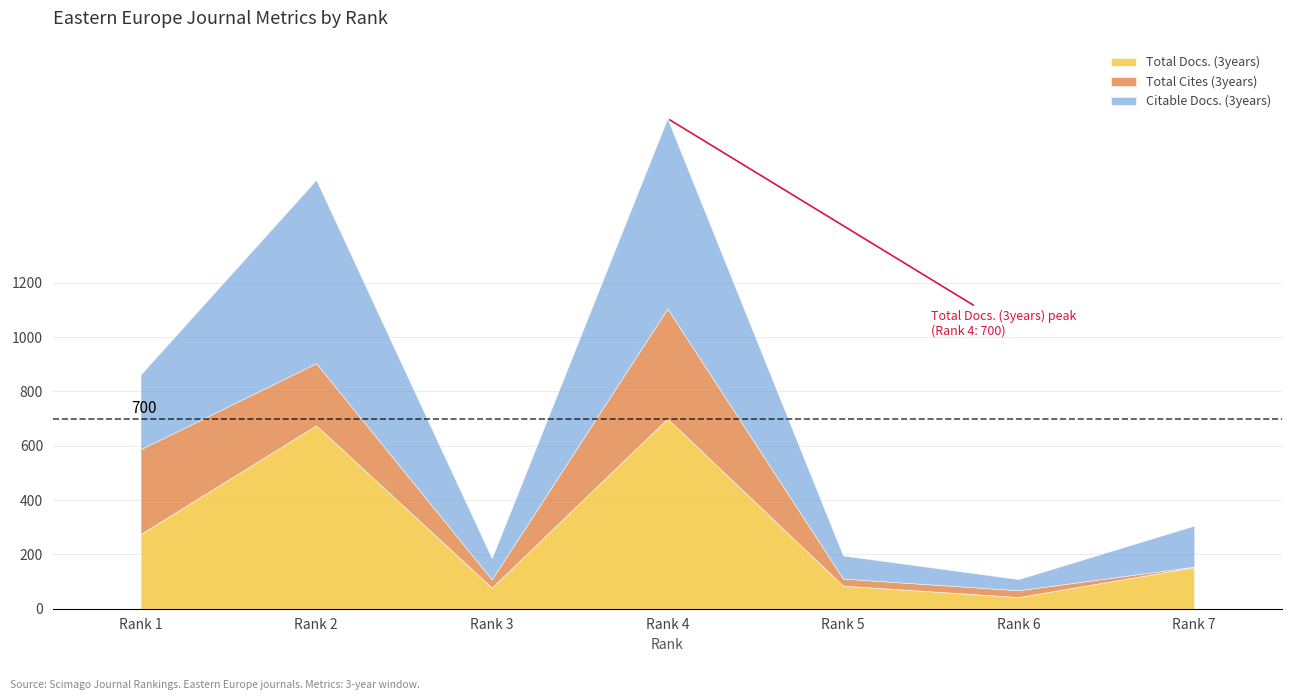

Reading left to right, transcribe all the data shown in this chart.

Total Docs. (3years): 275	675	78	700	85	43	153
Total Cites (3years): 312	229	30	405	26	25	2
Citable Docs. (3years): 275	675	78	700	85	41	151